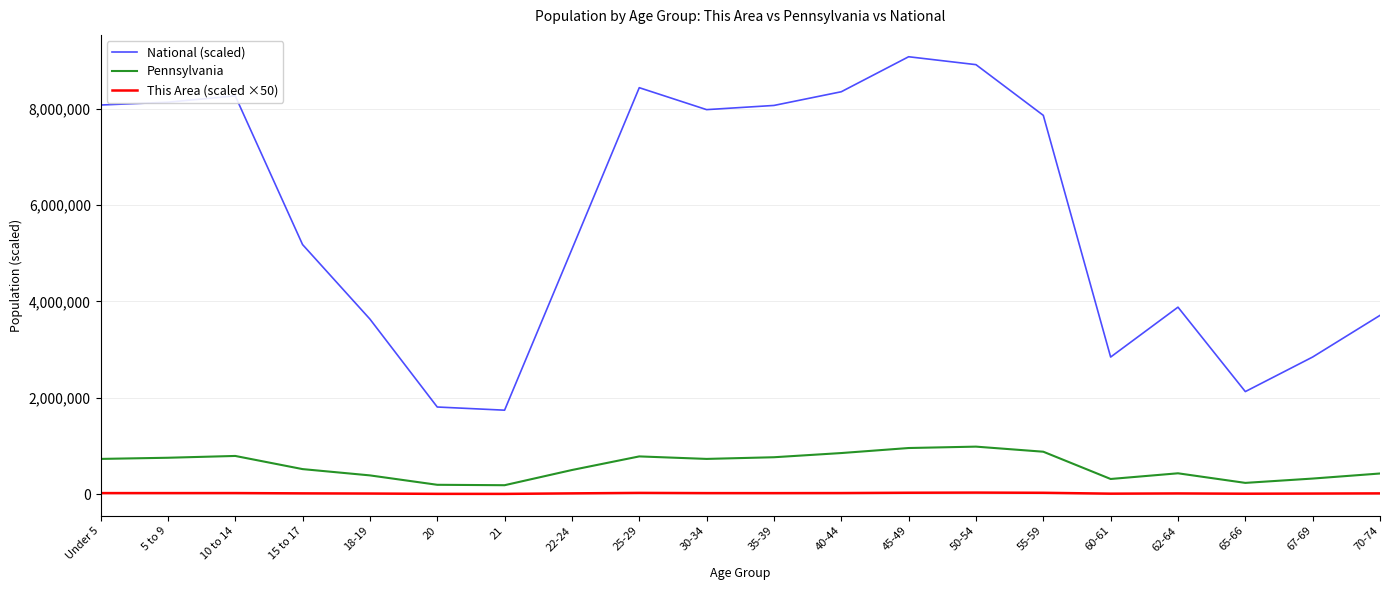

The value of National (scaled) at 20 is 2994274.3. True or false?

False